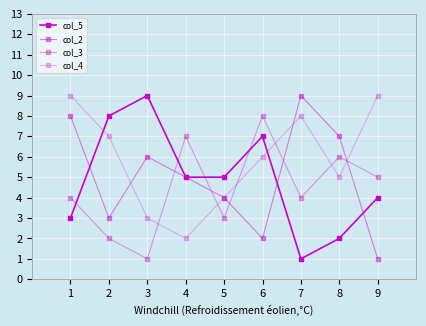

How many values in the col_4 series are below 6?

4